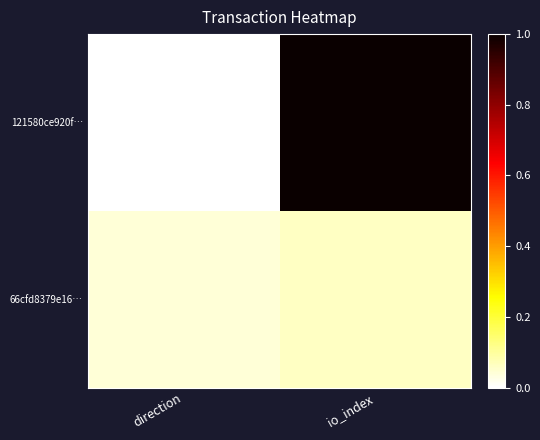

At direction, list the series in order from largest to smallest.

66cfd8379e16…, 121580ce920f…